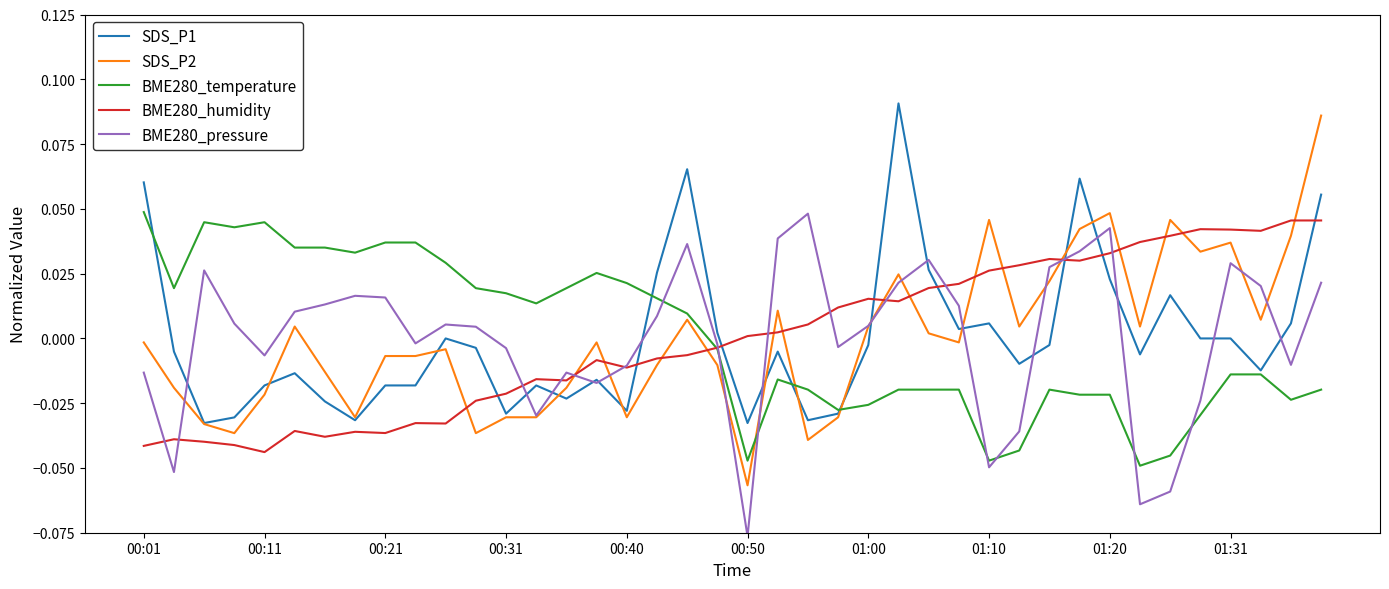

True or false: BME280_pressure and SDS_P1 cross at least once.

True